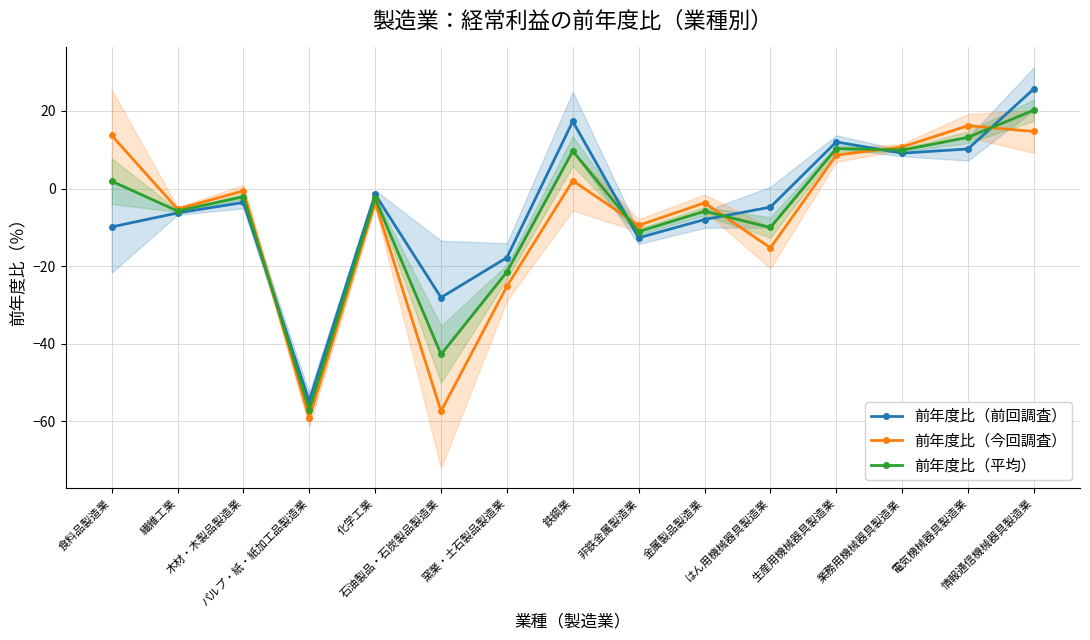

What is the average value of the 前年度比（平均） series?

-6.2